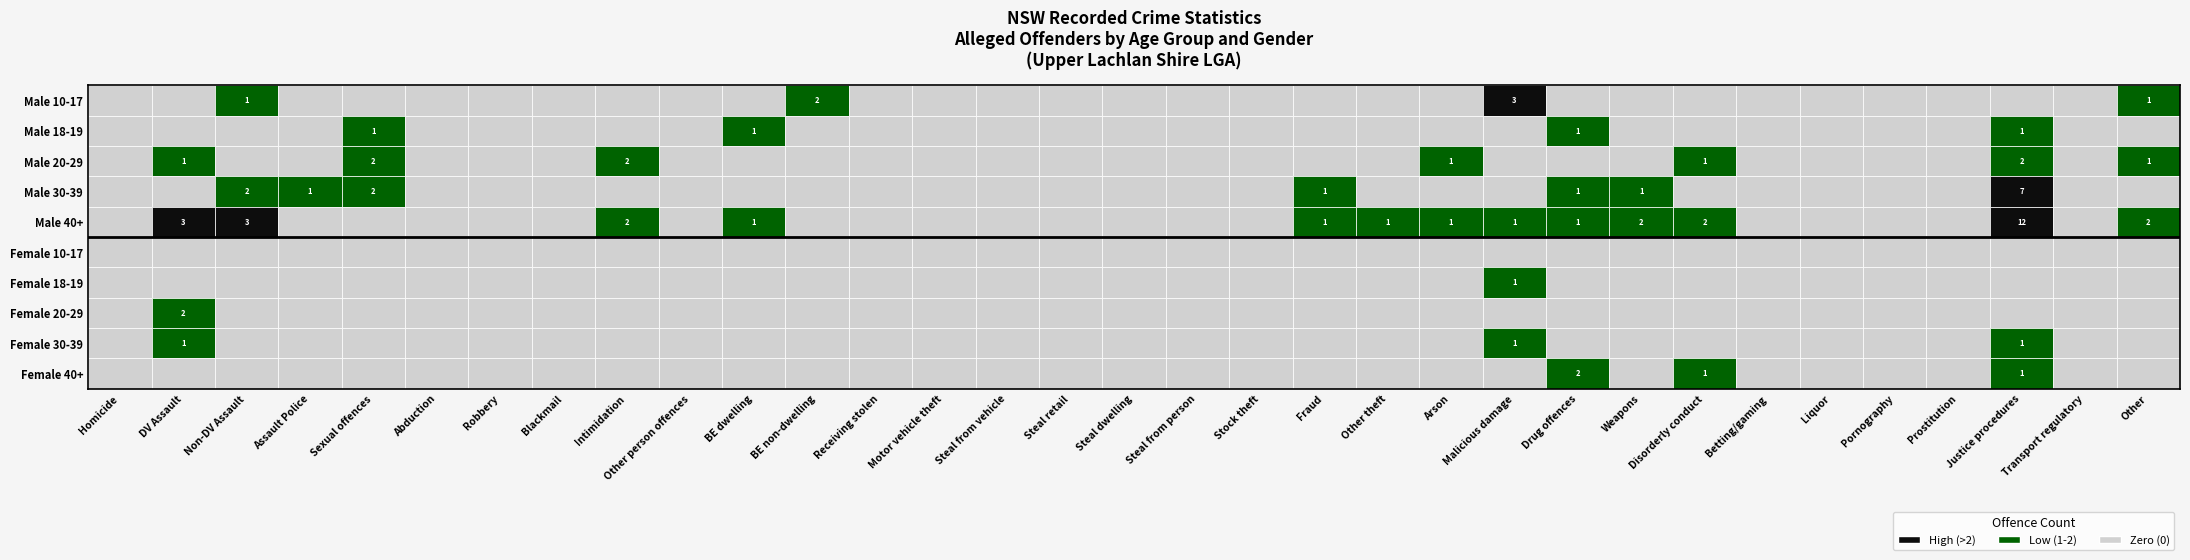

Is the value of Male 30-39 at 11 greater than the value of Male 18-19 at 0?

No